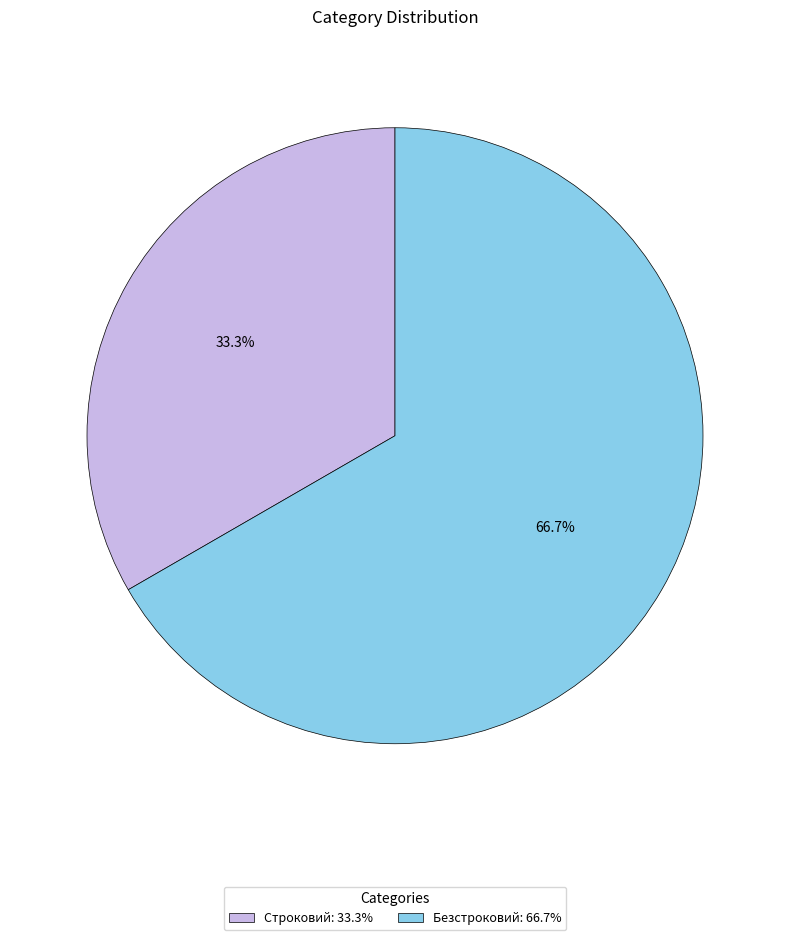

How many segments does this pie chart have?

2